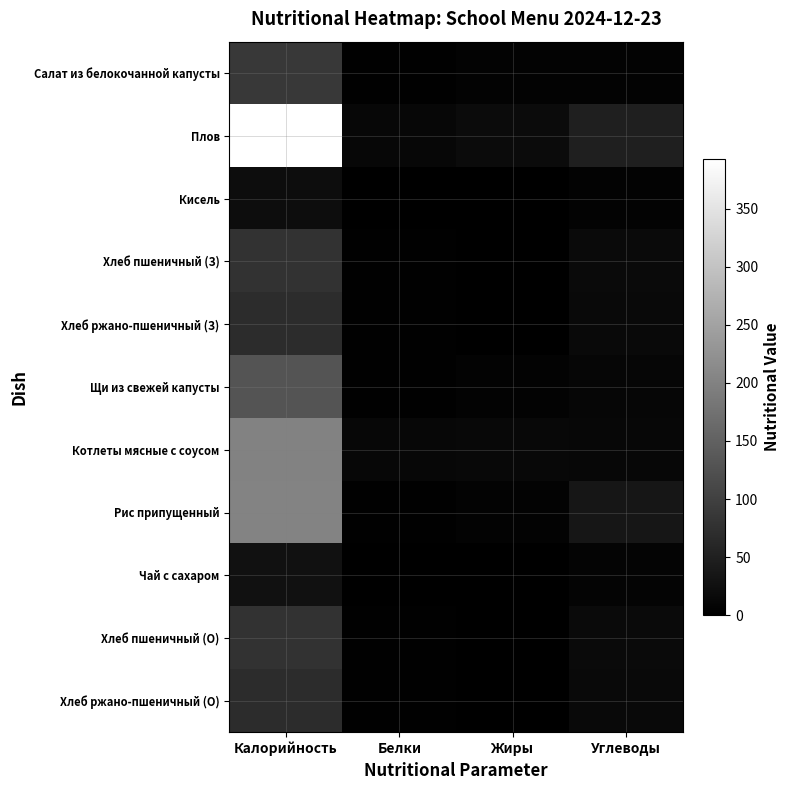

Which series has the largest total across all categories?

Плов